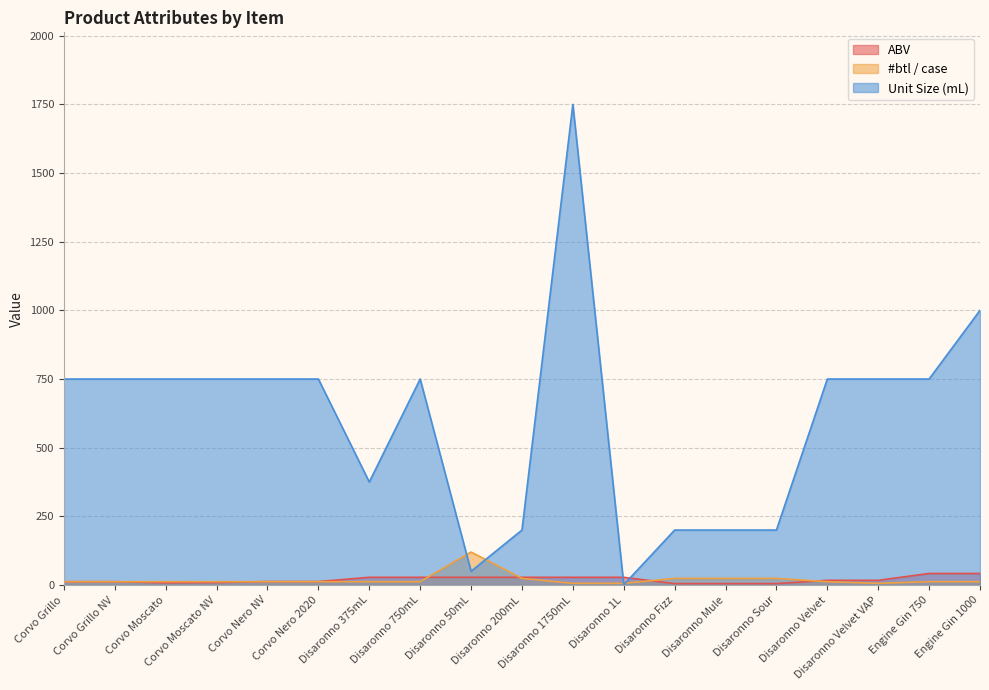

How many intersections are there between #btl / case and ABV?

5